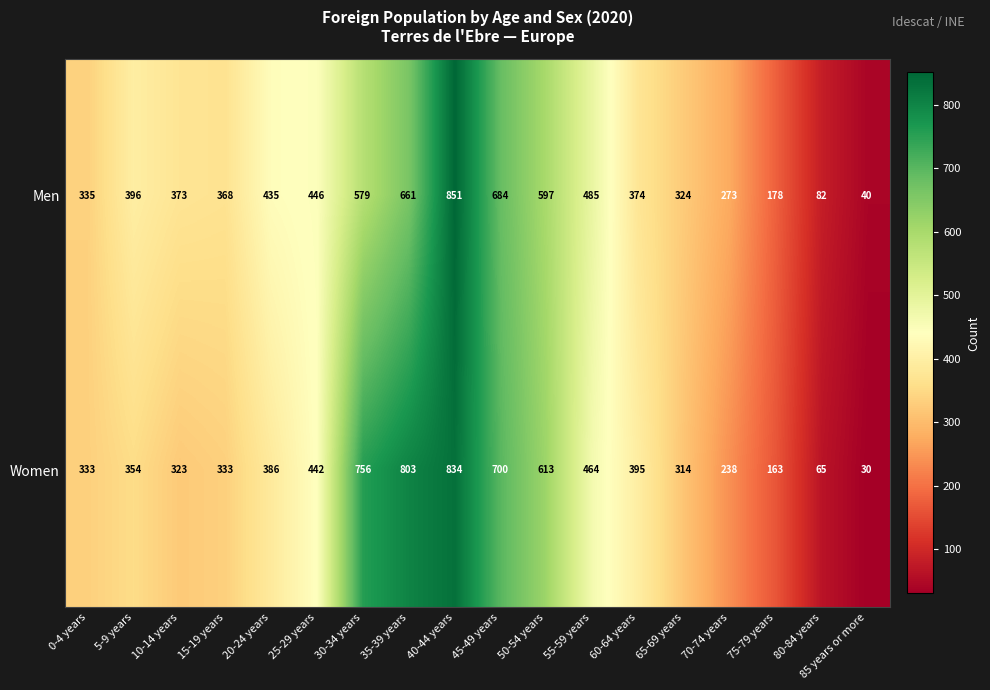

Between 30-34 years and 40-44 years, which series saw the biggest shift?

Men